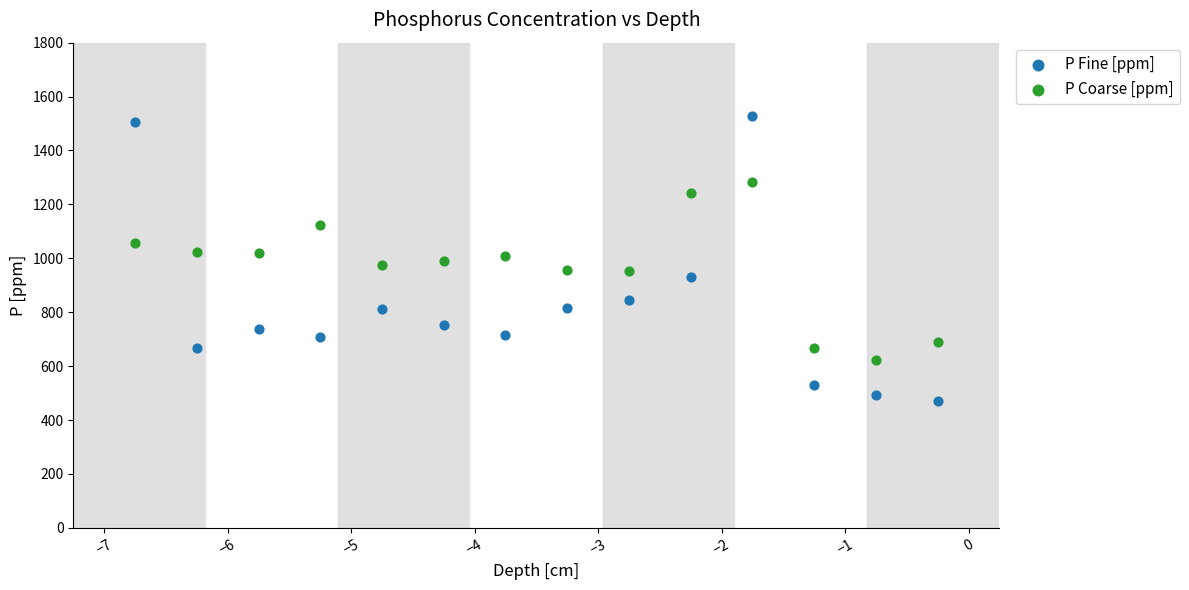

Which series contains the highest Y value?

P Fine [ppm]